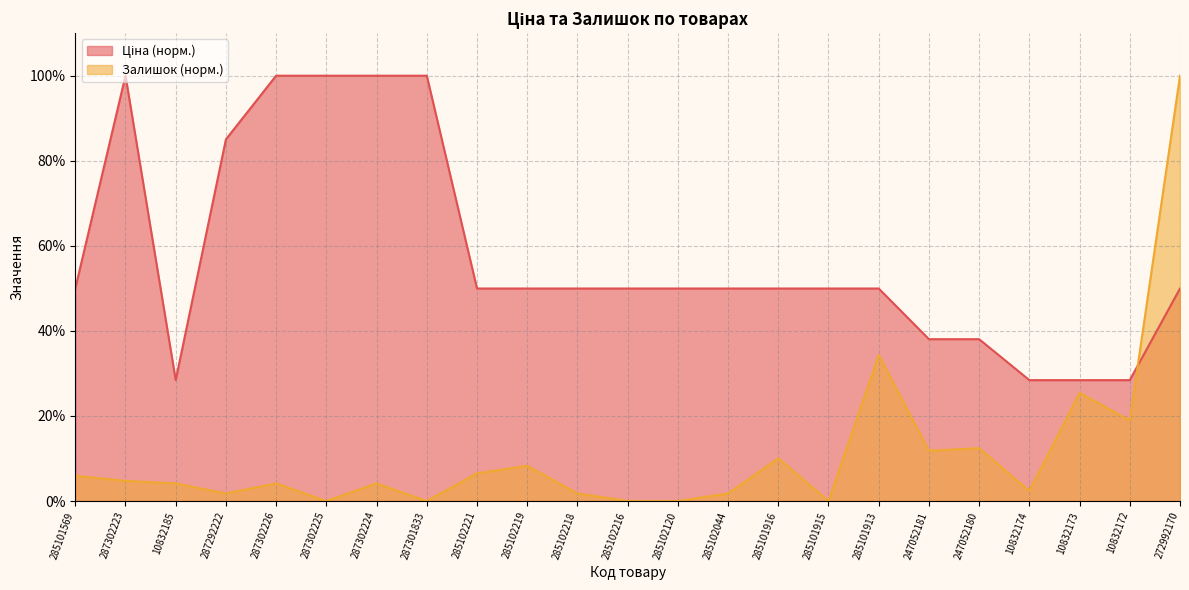

What is the difference between the Залишок values at 285101916 and 287302225?

10.1